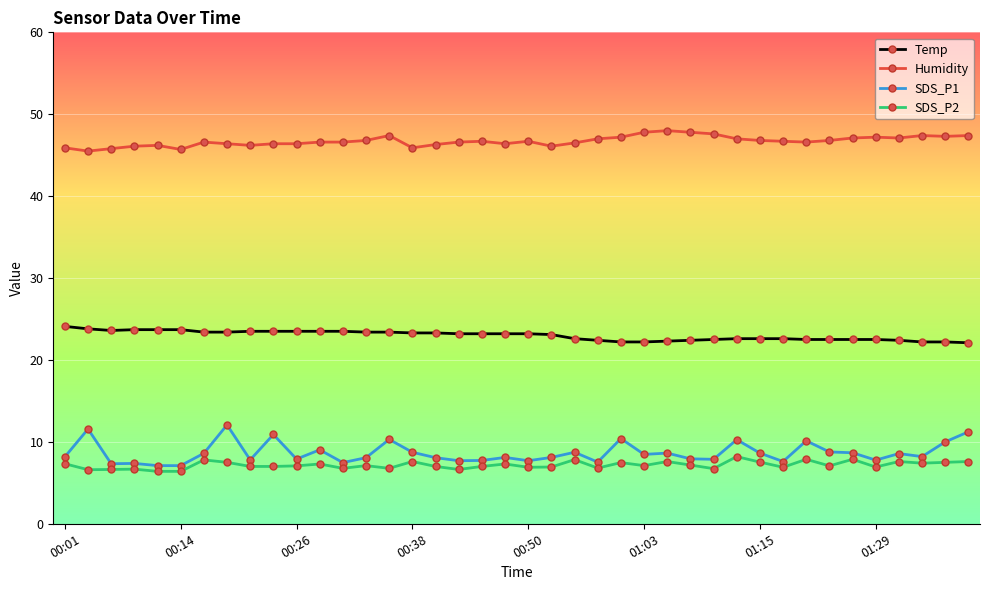

True or false: SDS_P1 has more than 0 interior local peaks.

True